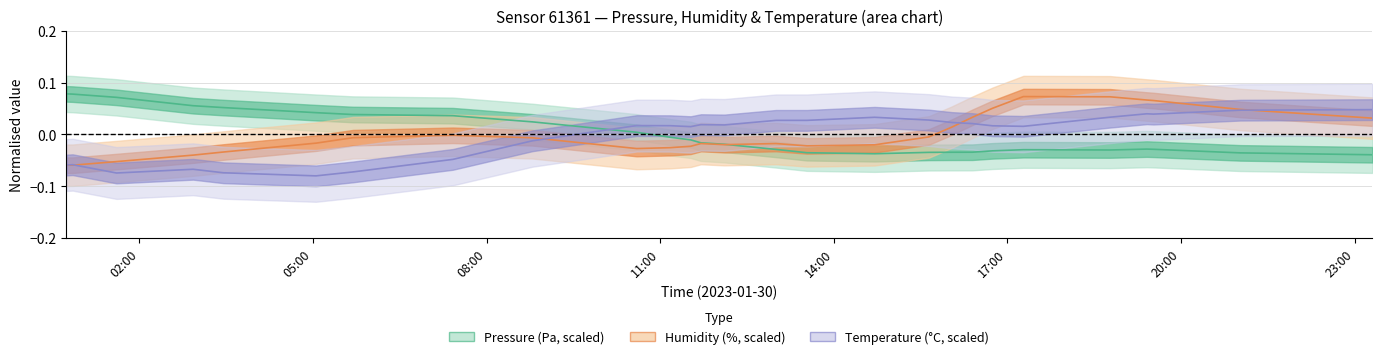

How many interior local peaks does the humidity series have?

4